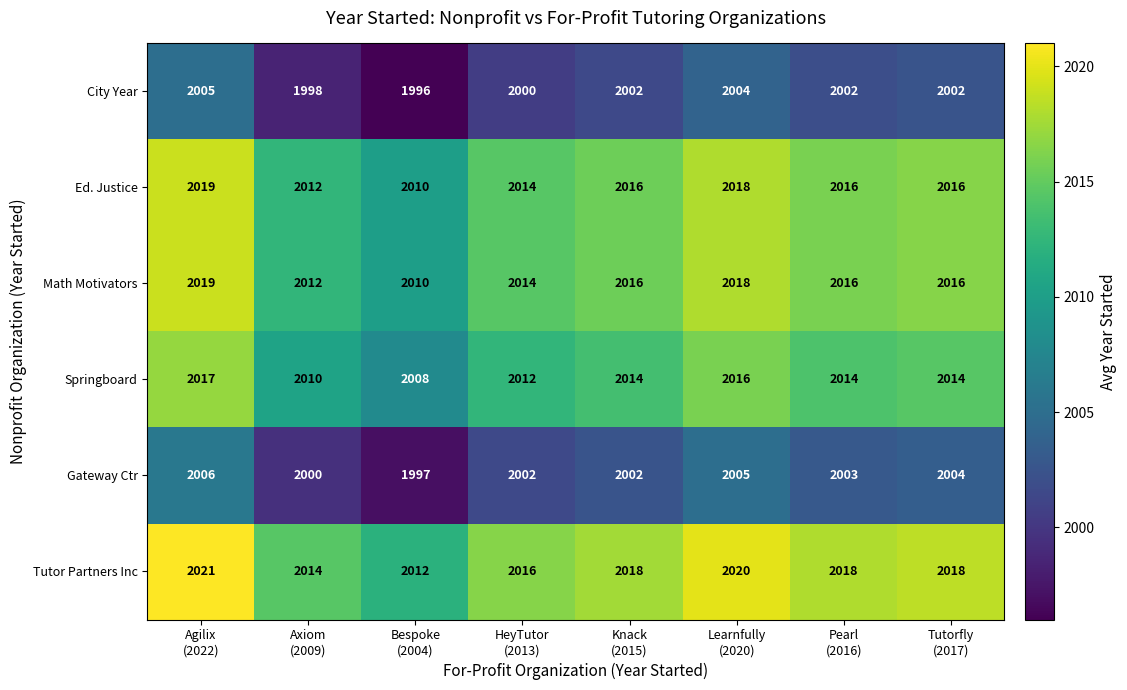

What is the sum of all Math Motivators values?

16121